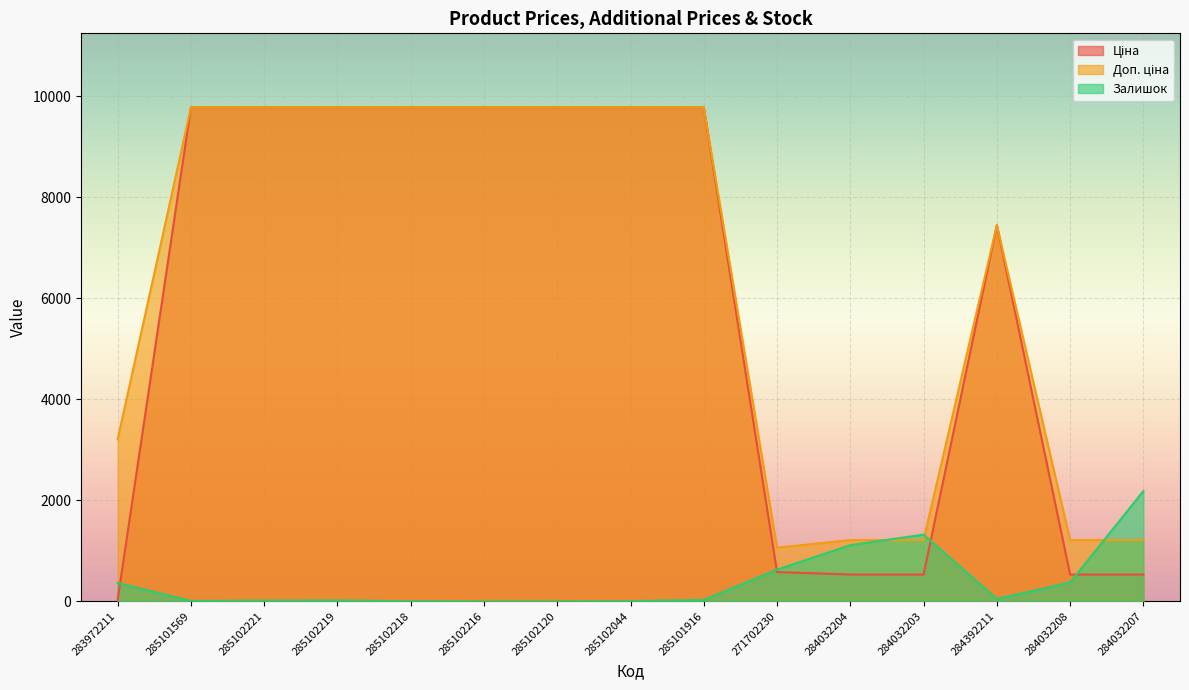

What is the greatest value displayed?

9775.5